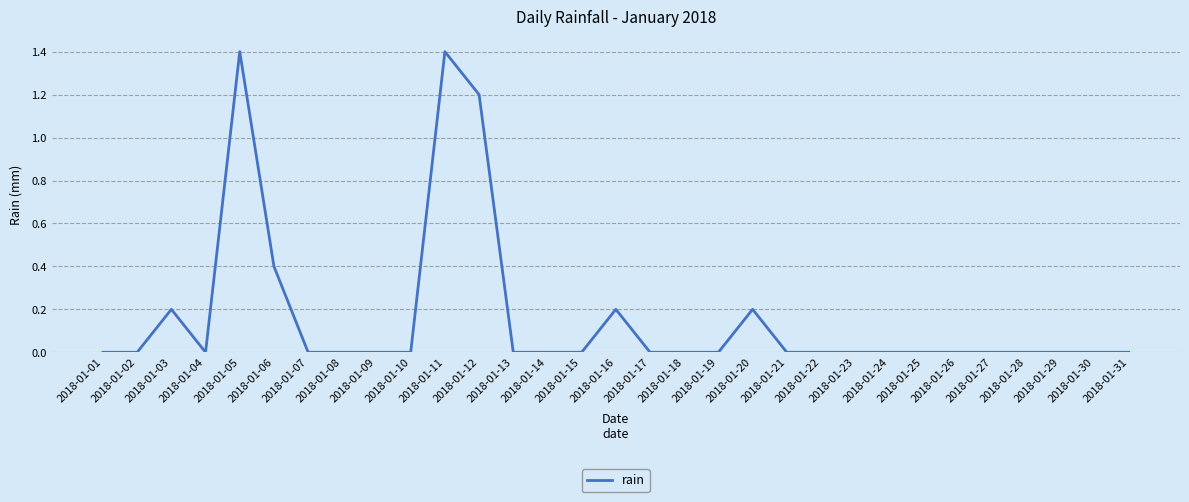

Reading left to right, list all the values displayed in this chart.

2018-01-01=0.0	2018-01-02=0.0	2018-01-03=0.2	2018-01-04=0.0	2018-01-05=1.4	2018-01-06=0.4	2018-01-07=0.0	2018-01-08=0.0	2018-01-09=0.0	2018-01-10=0.0	2018-01-11=1.4	2018-01-12=1.2	2018-01-13=0.0	2018-01-14=0.0	2018-01-15=0.0	2018-01-16=0.2	2018-01-17=0.0	2018-01-18=0.0	2018-01-19=0.0	2018-01-20=0.2	2018-01-21=0.0	2018-01-22=0.0	2018-01-23=0.0	2018-01-24=0.0	2018-01-25=0.0	2018-01-26=0.0	2018-01-27=0.0	2018-01-28=0.0	2018-01-29=0.0	2018-01-30=0.0	2018-01-31=0.0